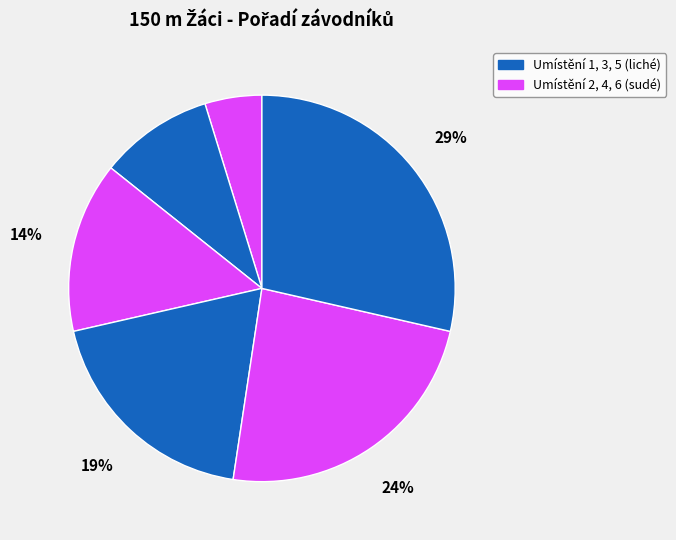

Count the number of slices in the pie.

6